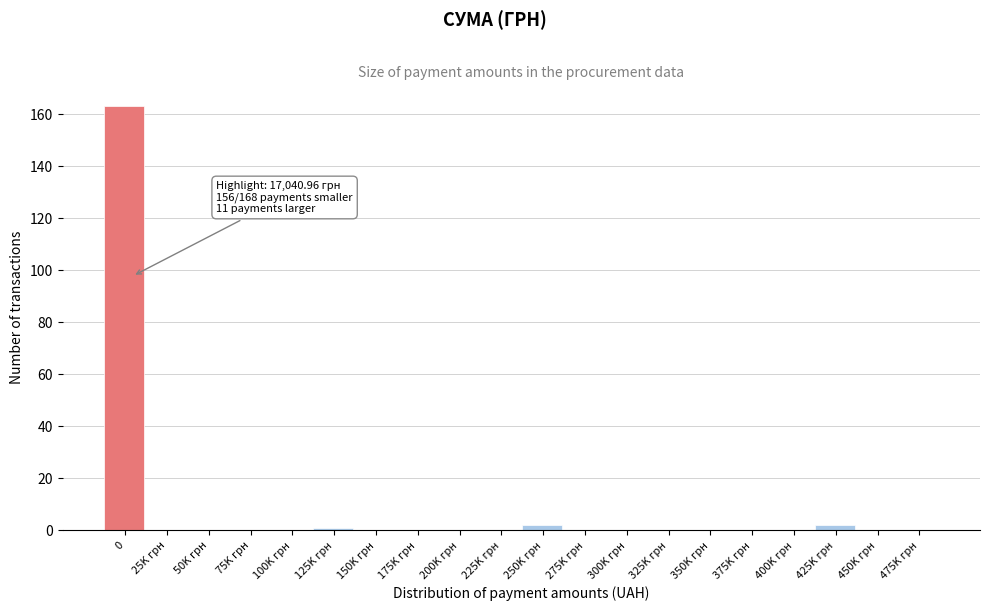

Reading left to right, list all the values displayed in this chart.

0=163	25K грн=0	50K грн=0	75K грн=0	100K грн=0	125K грн=1	150K грн=0	175K грн=0	200K грн=0	225K грн=0	250K грн=2	275K грн=0	300K грн=0	325K грн=0	350K грн=0	375K грн=0	400K грн=0	425K грн=2	450K грн=0	475K грн=0